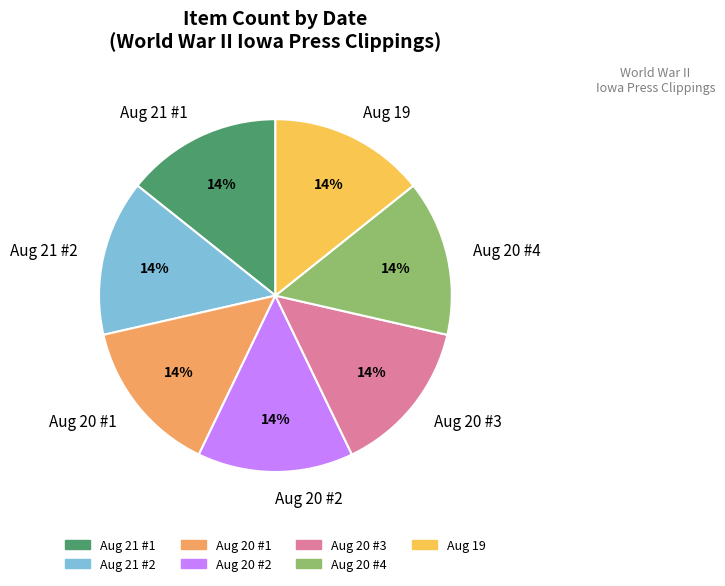

What is the ratio of the value at Aug 20 #3 to the value at Aug 20 #2?

1.0